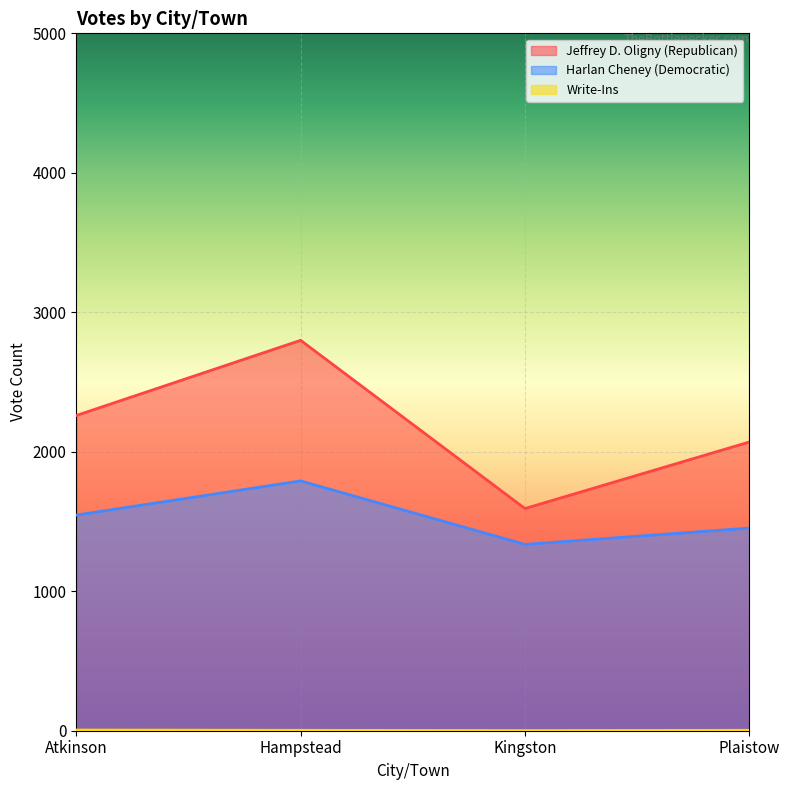

True or false: Write-Ins has more than 2 points higher than both neighbors.

False